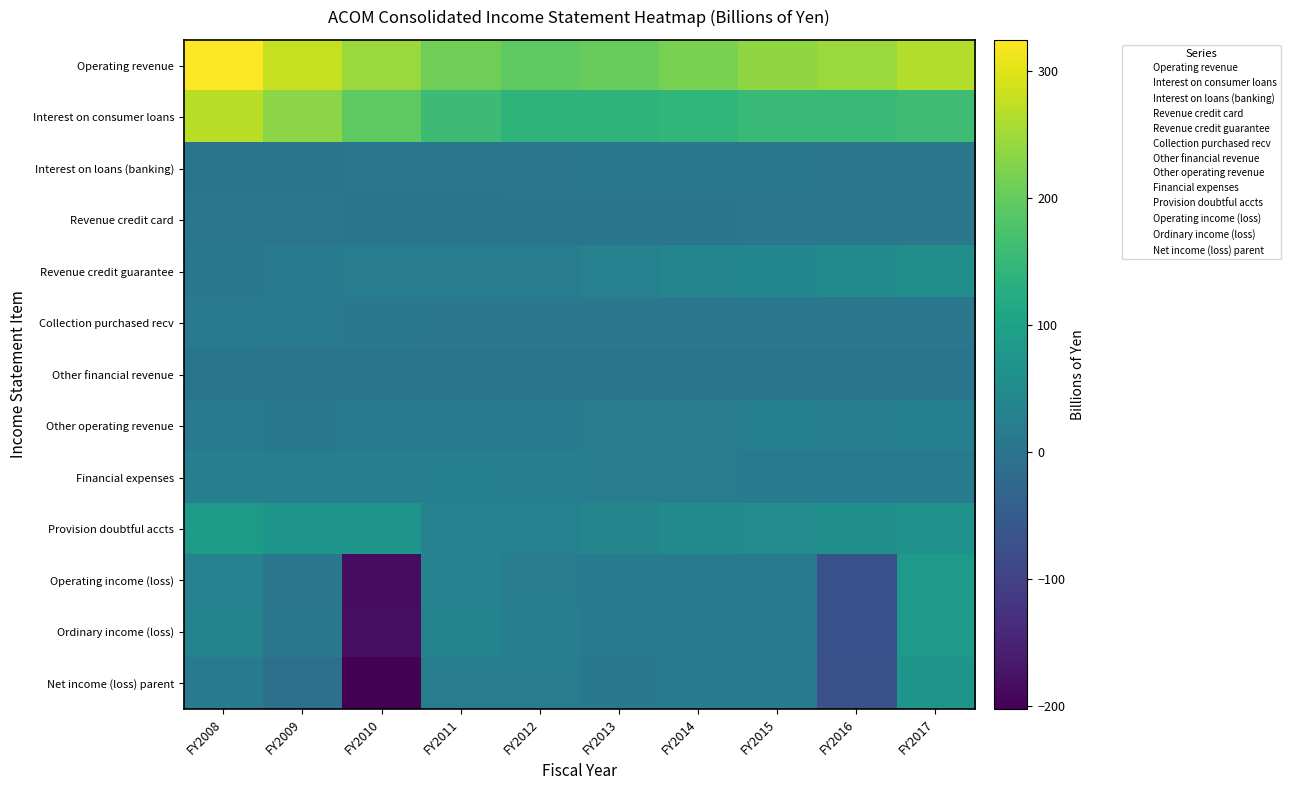

At which category is the sum across all series the highest?

FY2017